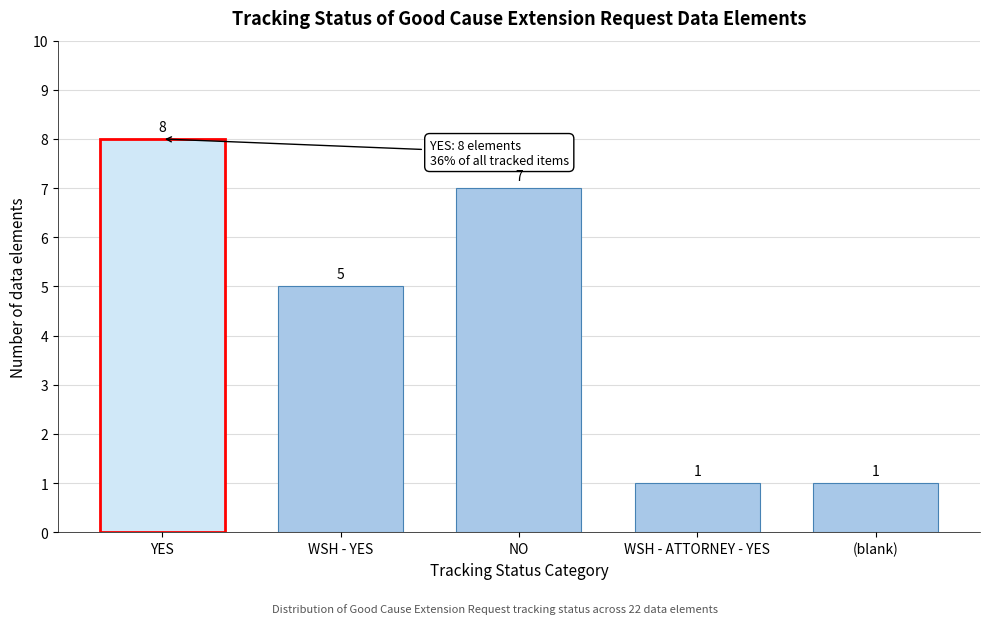

Reading right to left, what are all the values shown in this chart?

(blank)=1	WSH - ATTORNEY - YES=1	NO=7	WSH - YES=5	YES=8